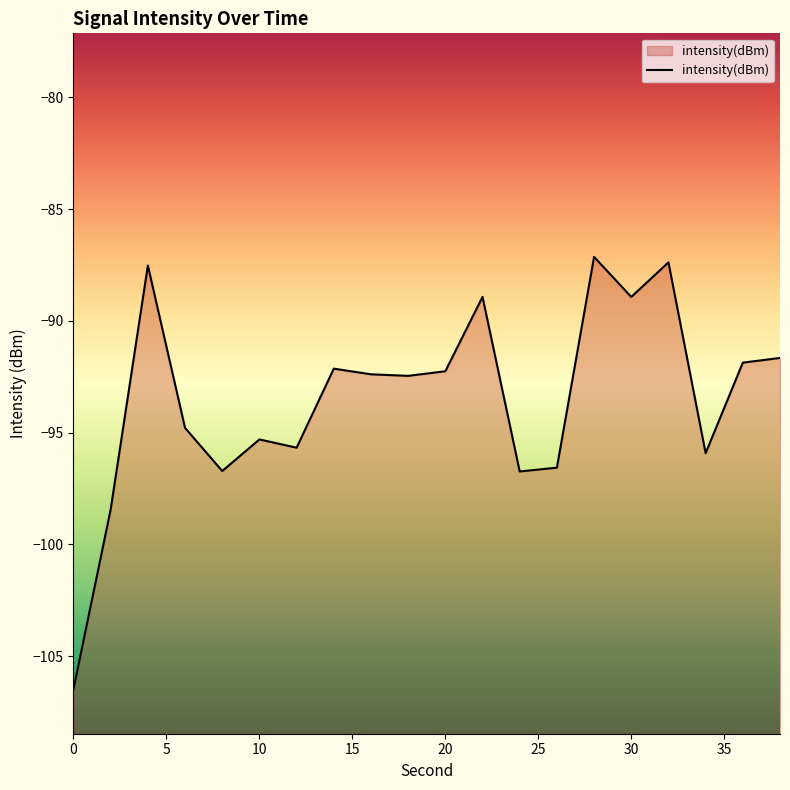

Does the chart display data point markers on the line(s)?

No